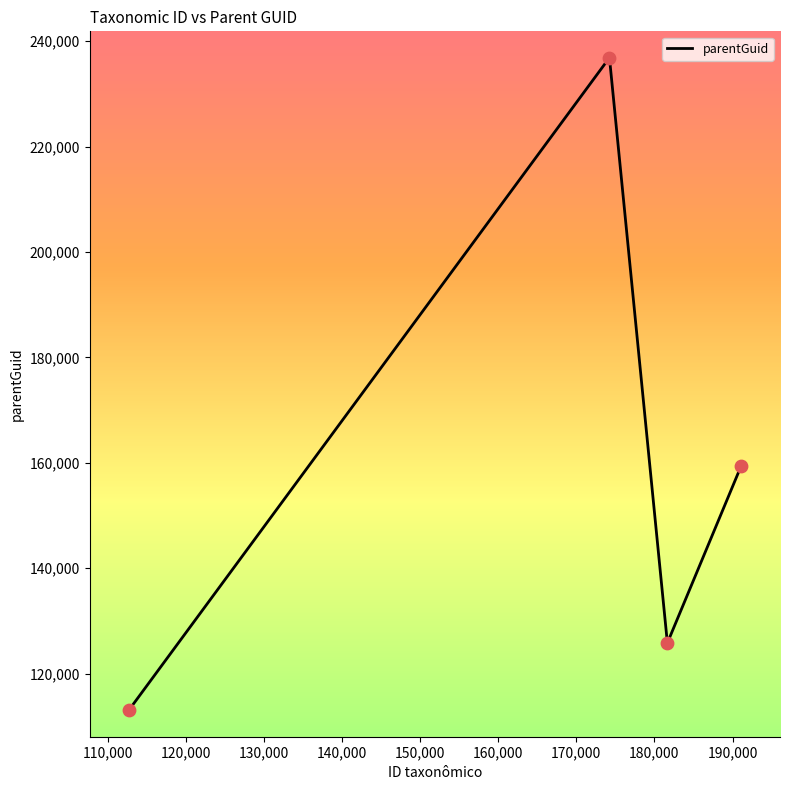

How many interior local valleys (lower than both neighbors) does the data have?

1